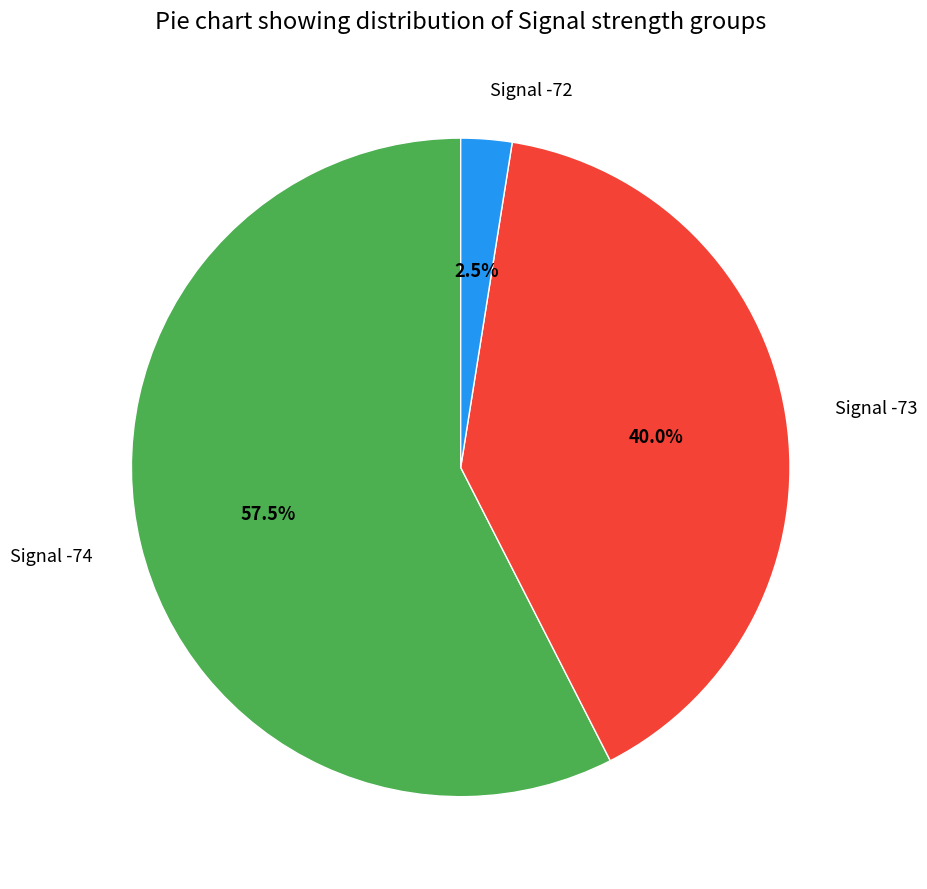

Which category has the smallest portion of the pie?

Signal -72